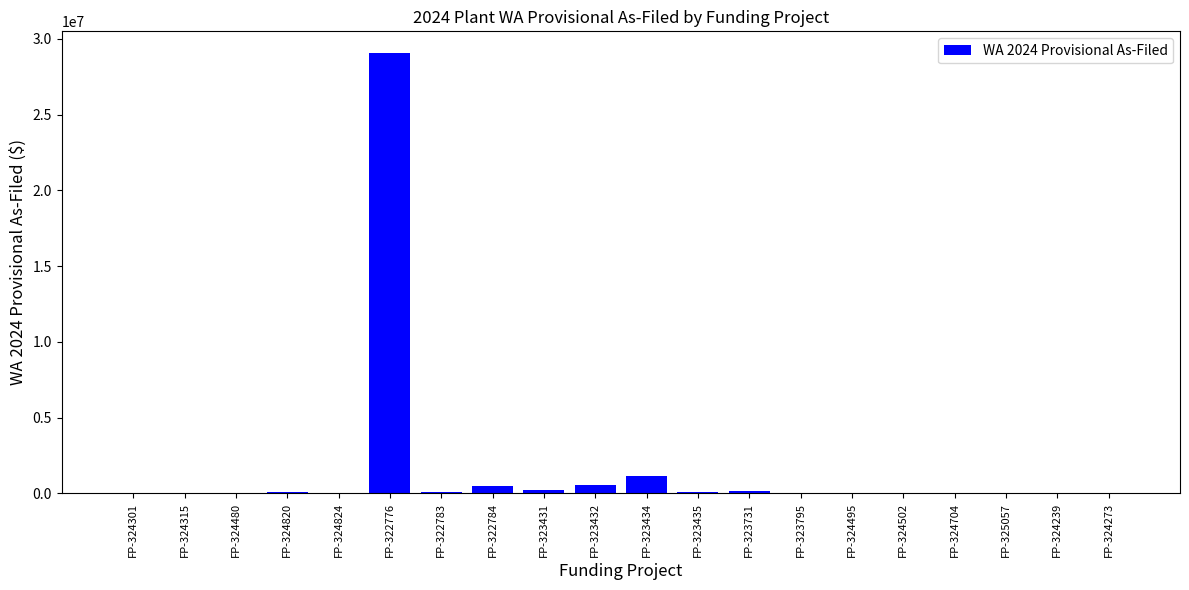

What is the greatest value displayed?

29040773.4